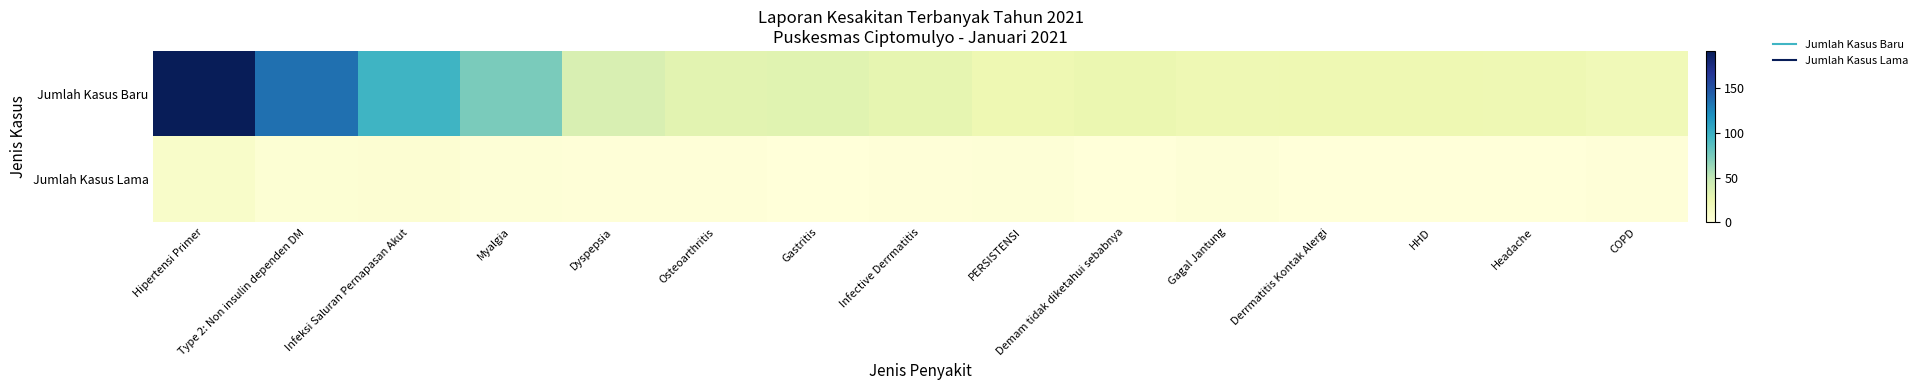

Reading left to right, list all the values displayed in this chart.

Jumlah Kasus Baru: Hipertensi Primer=192	Type 2: Non insulin dependen DM=135	Infeksi Saluran Pernapasan Akut=97	Myalgia=74	Dyspepsia=37	Osteoarthritis=31	Gastritis=32	Infective Derrmatitis=28	PERSISTENSI=23	Demam tidak diketahui sebabnya=25	Gagal Jantung=22	Derrmatitis Kontak Alergi=23	HHD=23	Headache=22	COPD=20
Jumlah Kasus Lama: Hipertensi Primer=9	Type 2: Non insulin dependen DM=3	Infeksi Saluran Pernapasan Akut=4	Myalgia=2	Dyspepsia=1	Osteoarthritis=1	Gastritis=0	Infective Derrmatitis=1	PERSISTENSI=2	Demam tidak diketahui sebabnya=0	Gagal Jantung=2	Derrmatitis Kontak Alergi=0	HHD=0	Headache=0	COPD=1